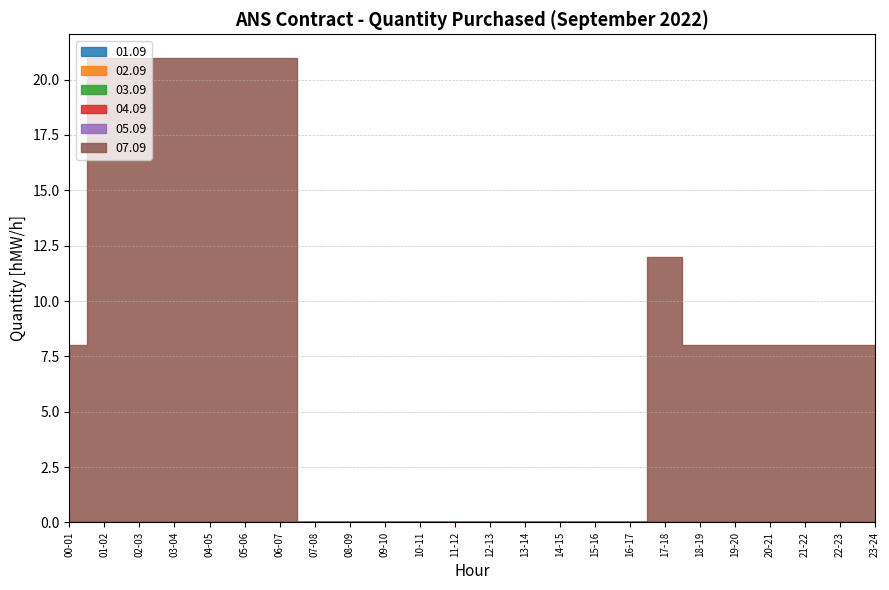

Is the value of 02.09 at 16-17 greater than the value of 07.09 at 03-04?

No